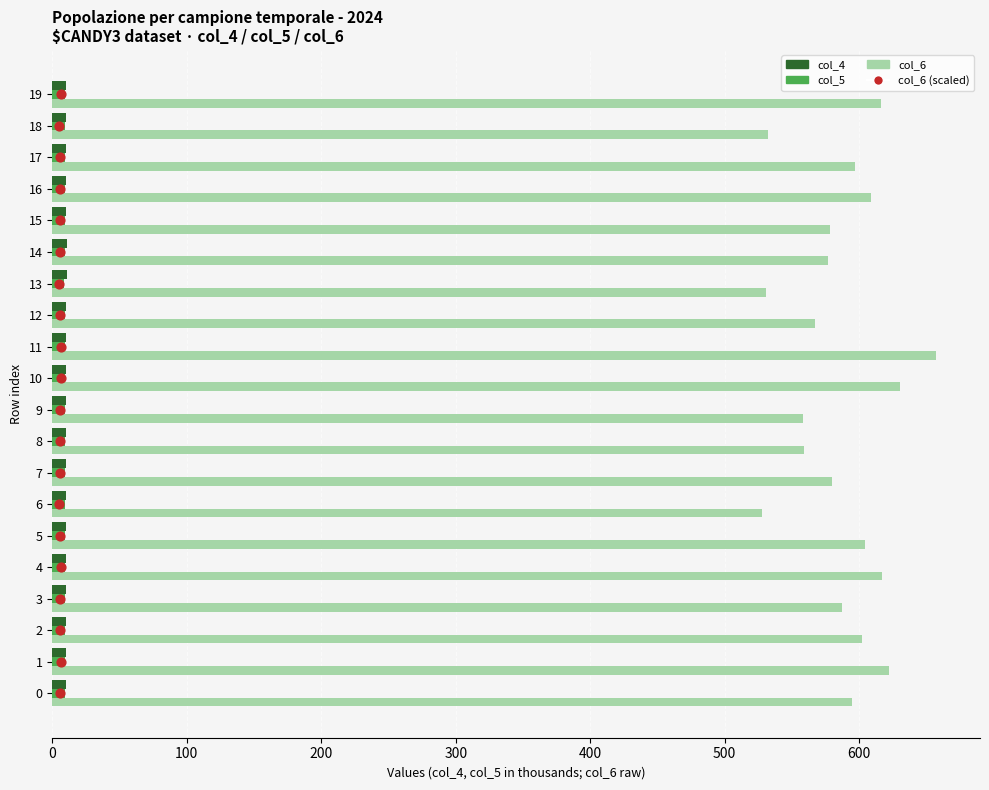

Which series reaches the maximum Y coordinate?

col_6